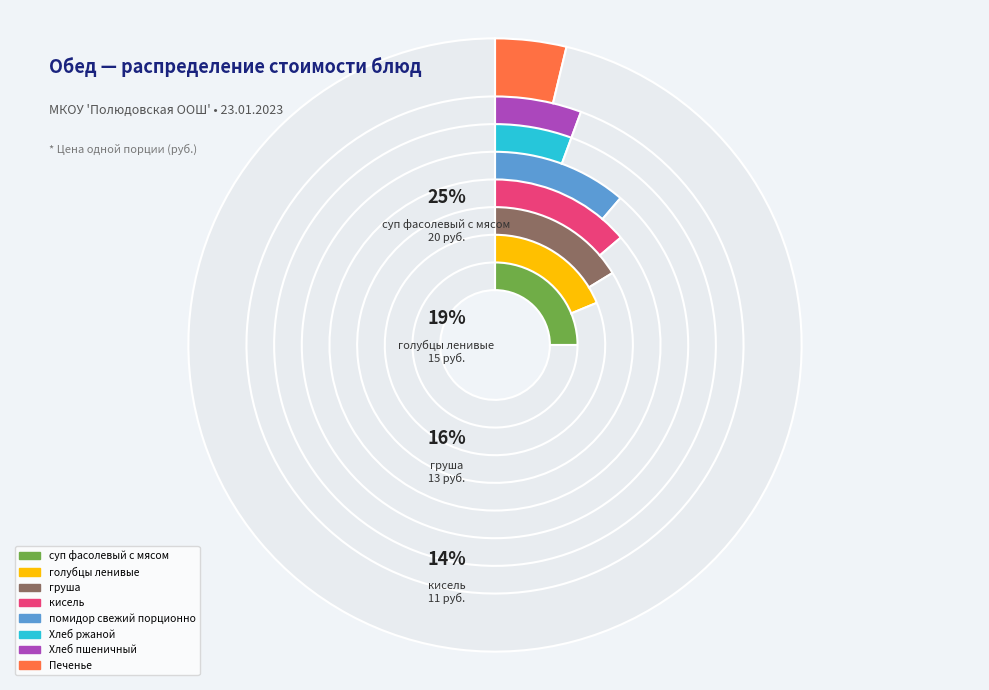

Rank the categories by value from highest to lowest.

суп фасолевый с мясом, голубцы ленивые, груша, кисель, помидор свежий порционно, Хлеб пшеничный, Хлеб ржаной, Печенье